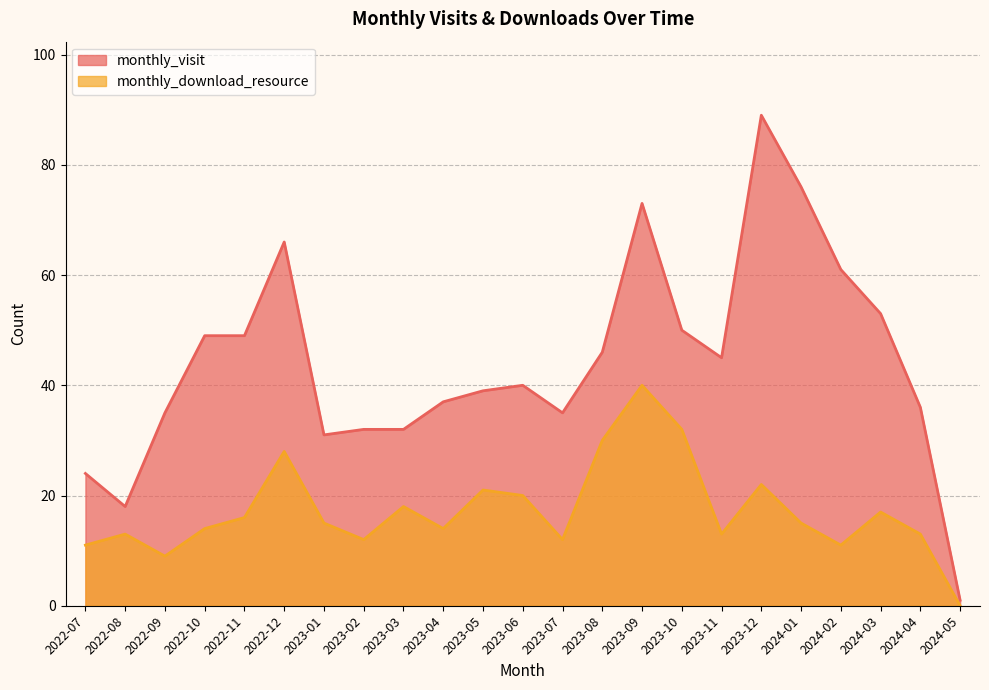

Does the chart have visible grid lines?

Yes